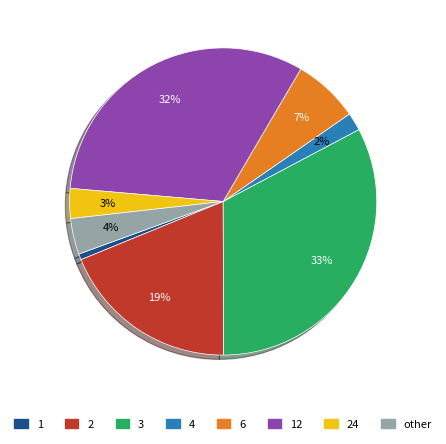

Does any single category account for the majority?

No